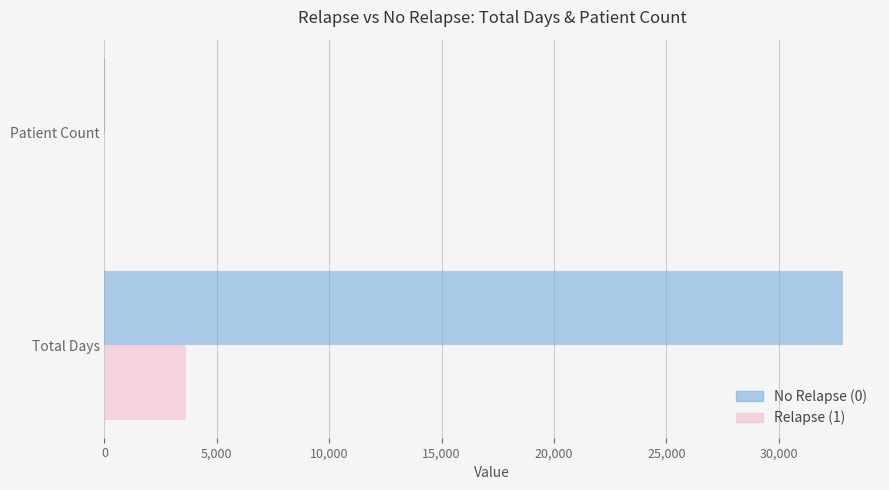

At which category is the sum across all series the highest?

Total Days